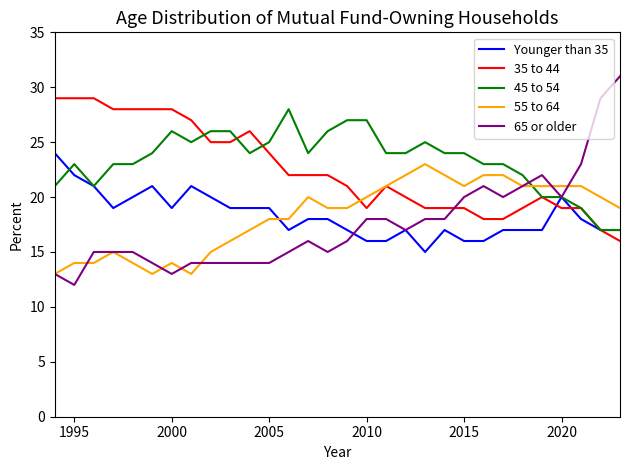

After their last crossing, which series has the higher values: 35 to 44 or 55 to 64?

55 to 64